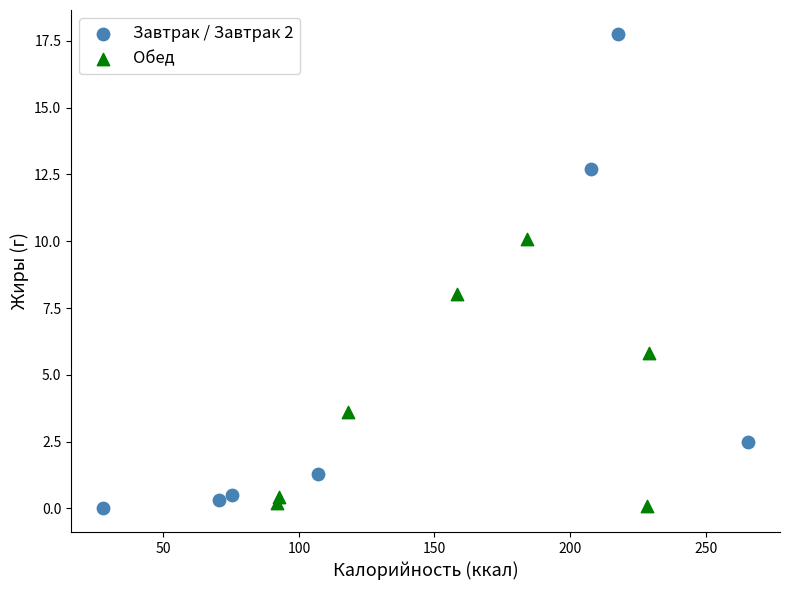

What are all the series names shown in the legend?

Завтрак / Завтрак 2, Обед